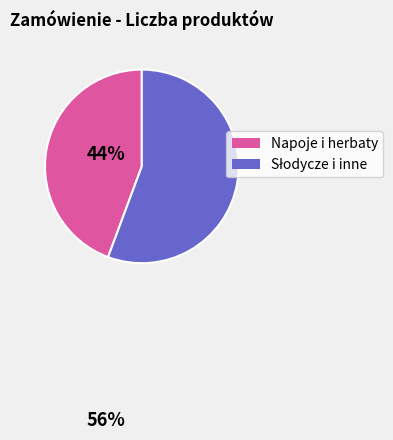

Does Napoje i herbaty account for over 50% of the chart?

No